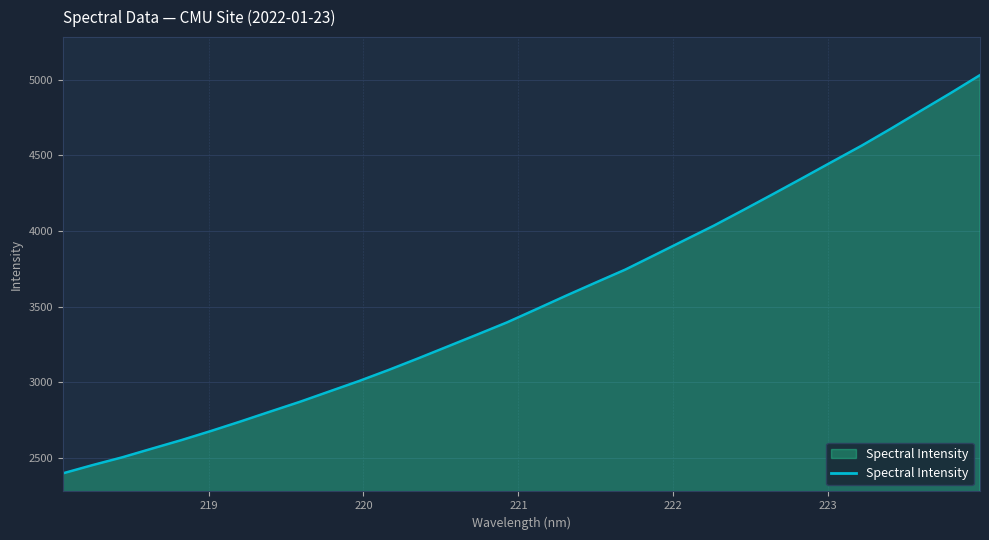

Reading left to right, list all the values displayed in this chart.

2396.1	2450.6	2501.9	2559.3	2615.9	2676.4	2739.4	2804.7	2869.2	2938.0	3006.8	3080.1	3156.9	3235.8	3314.8	3394.7	3482.8	3571.7	3658.4	3744.1	3841.0	3938.4	4035.5	4139.1	4244.1	4350.5	4458.2	4564.9	4678.4	4795.2	4911.3	5030.9